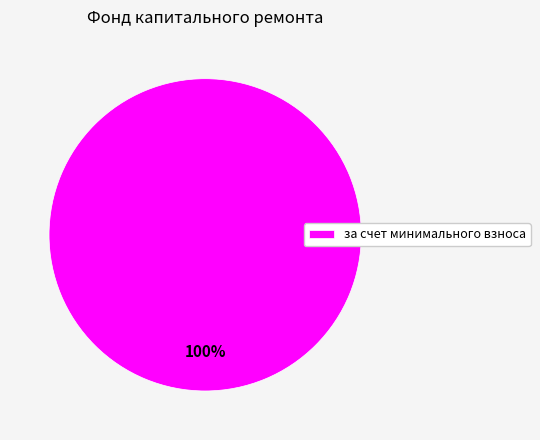

What percentage is the за счет минимального взноса slice, to the nearest percent?

100%